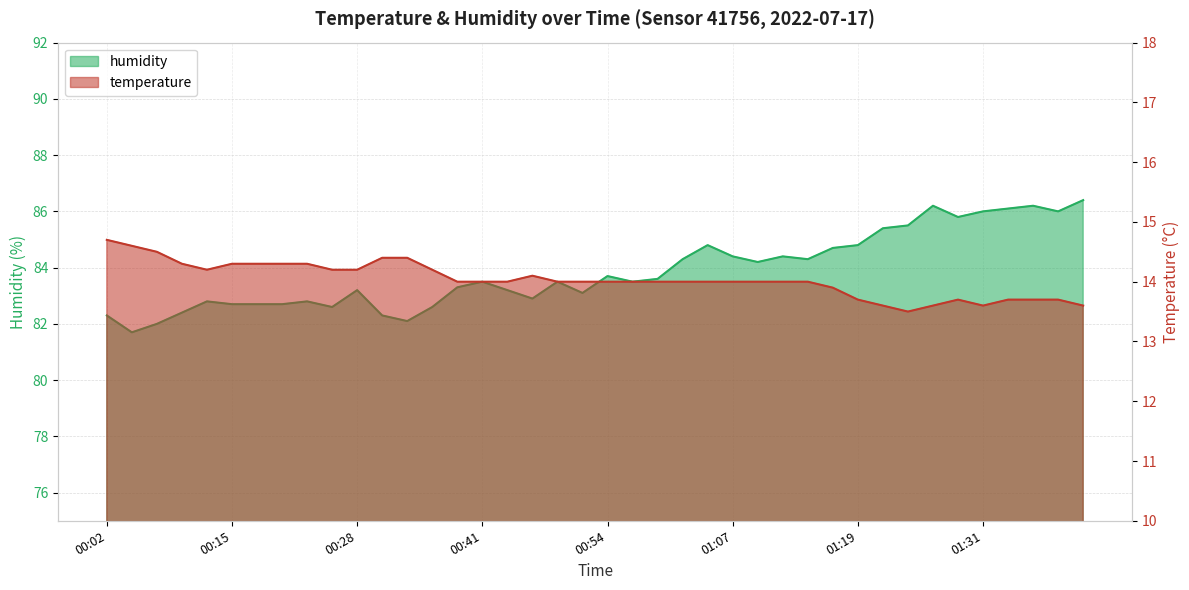

The value of humidity at 00:33 is 82.1. True or false?

True